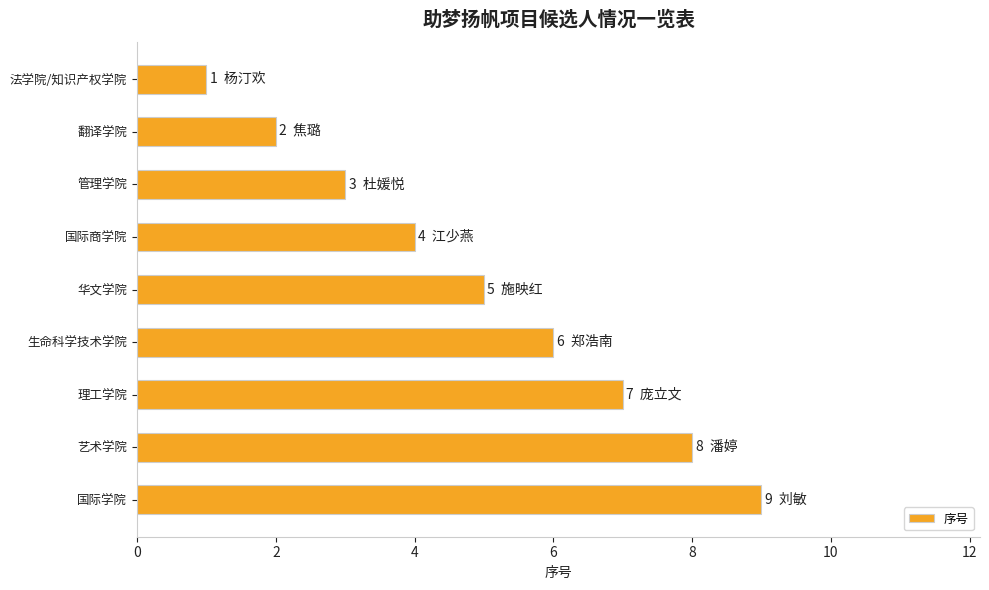

What is the sum of all values?

45